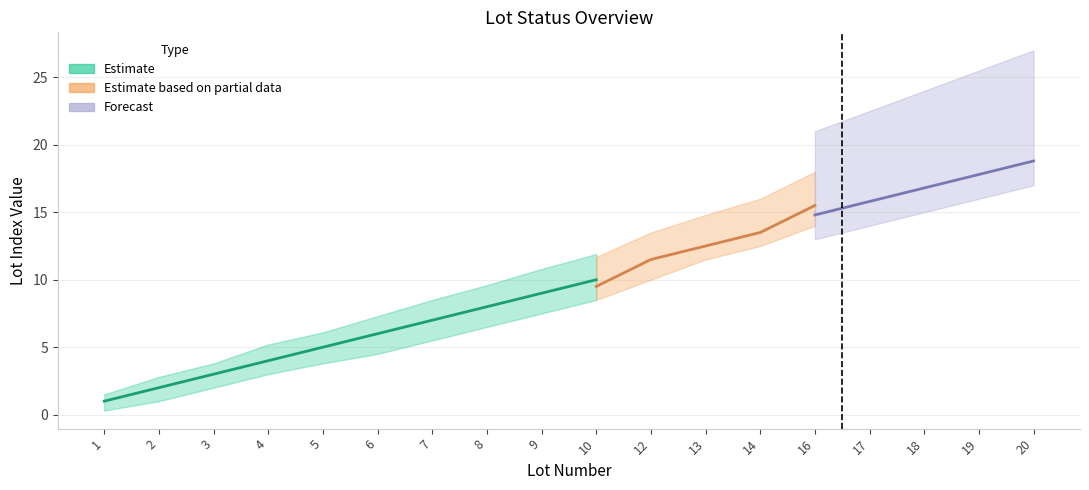

What is the difference between the Estimate based on partial data values at 12 and 5?

7.0